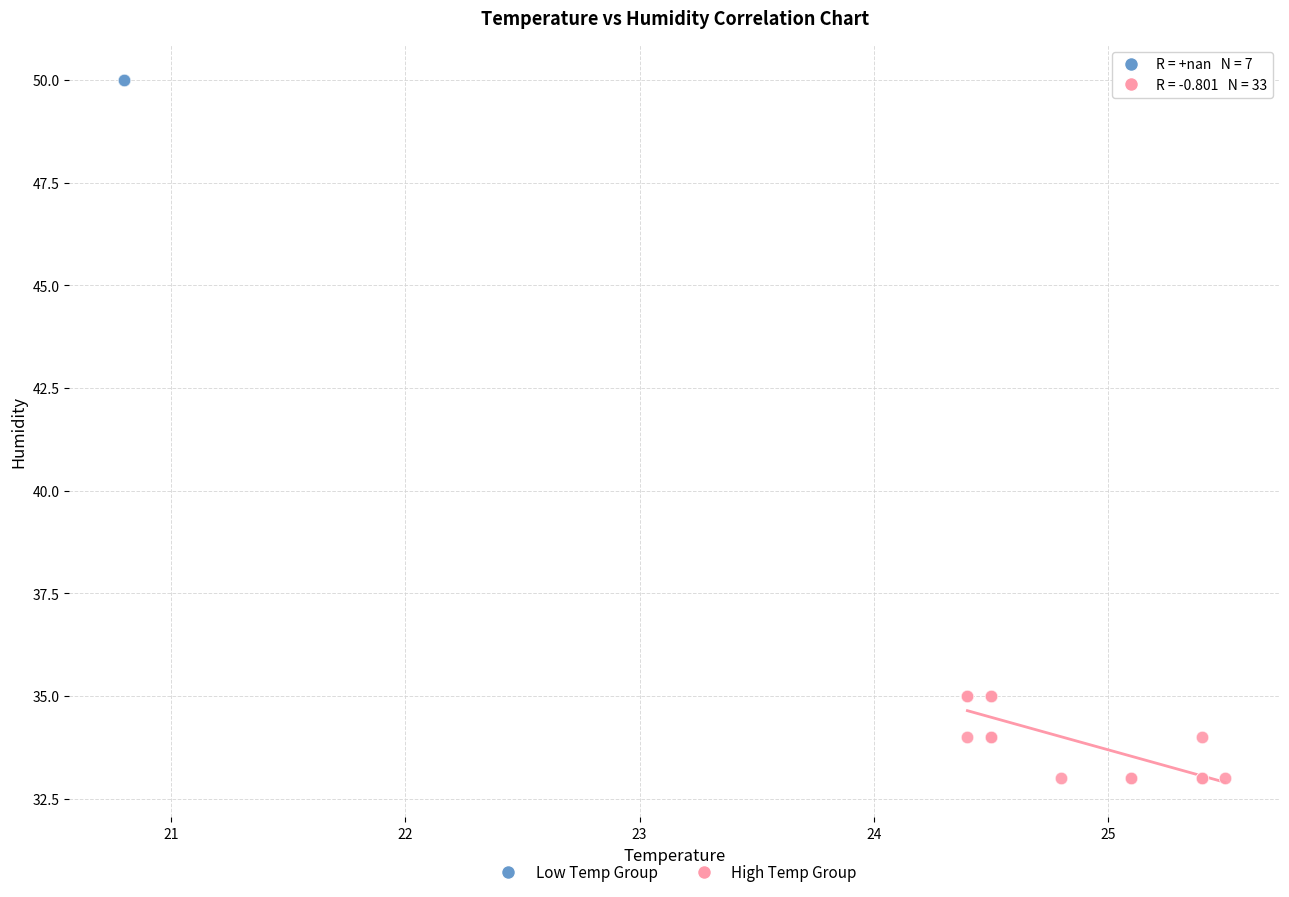

What are all the series names shown in the legend?

Low Temp Group, High Temp Group